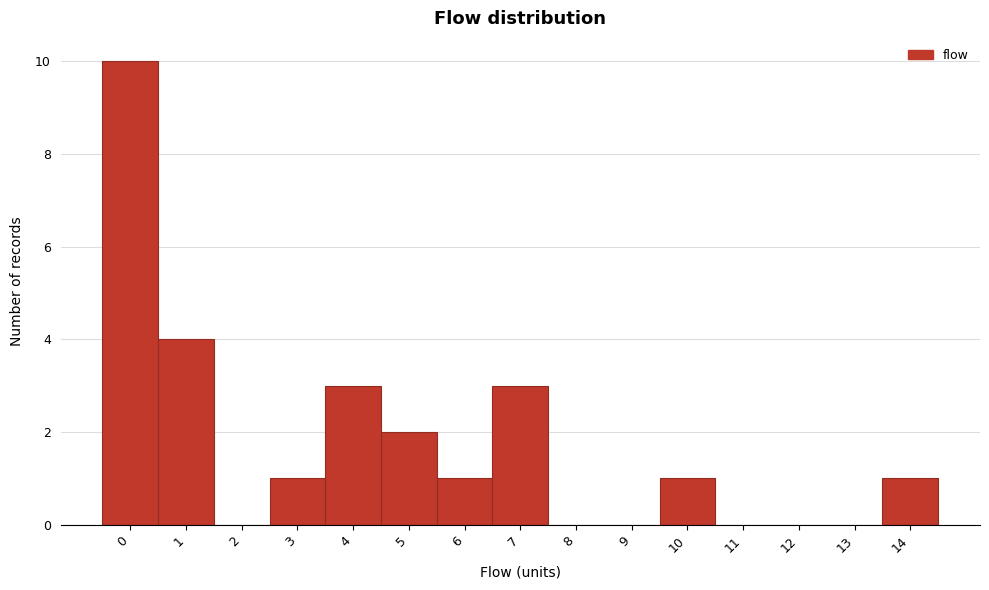

Reading left to right, transcribe all the data shown in this chart.

0=10	1=4	2=0	3=1	4=3	5=2	6=1	7=3	8=0	9=0	10=1	11=0	12=0	13=0	14=1